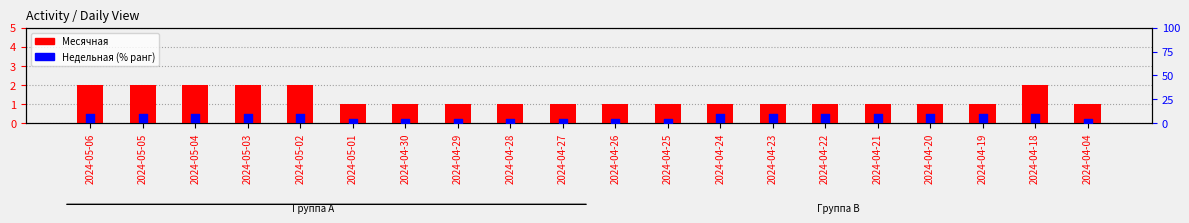

At which category is the sum across all series the highest?

2024-05-06